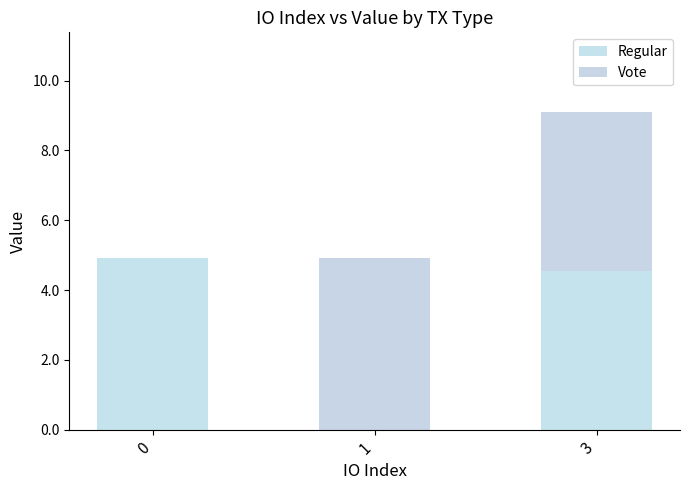

How many Regular values are between 0 and 4?

1